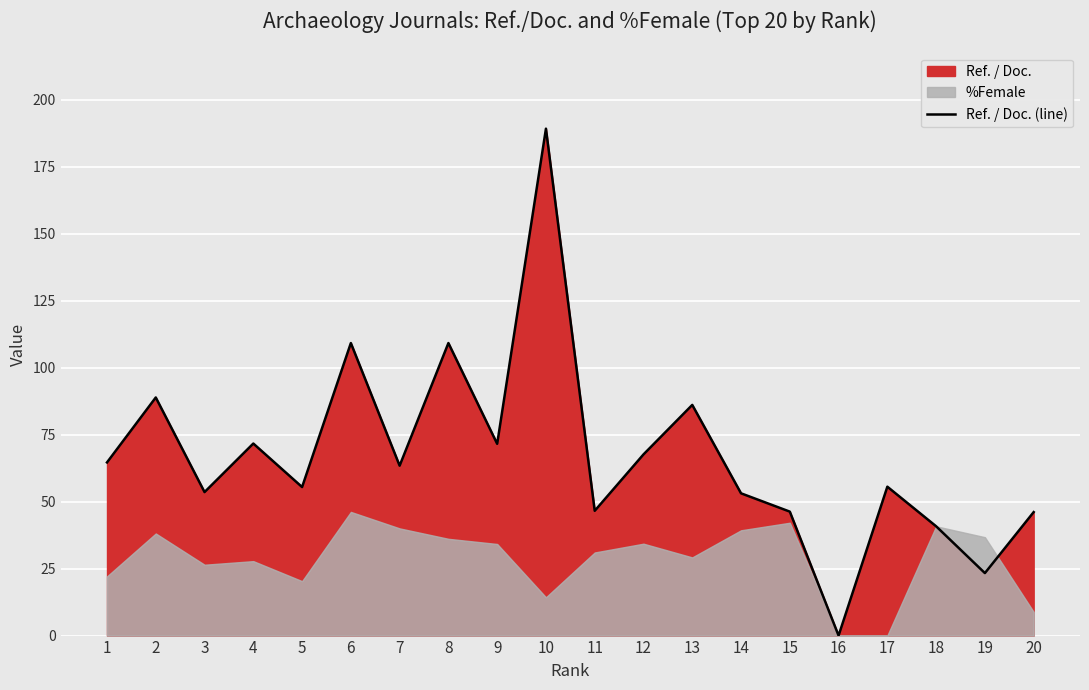

What is the difference between the maximum and minimum values?

189.2